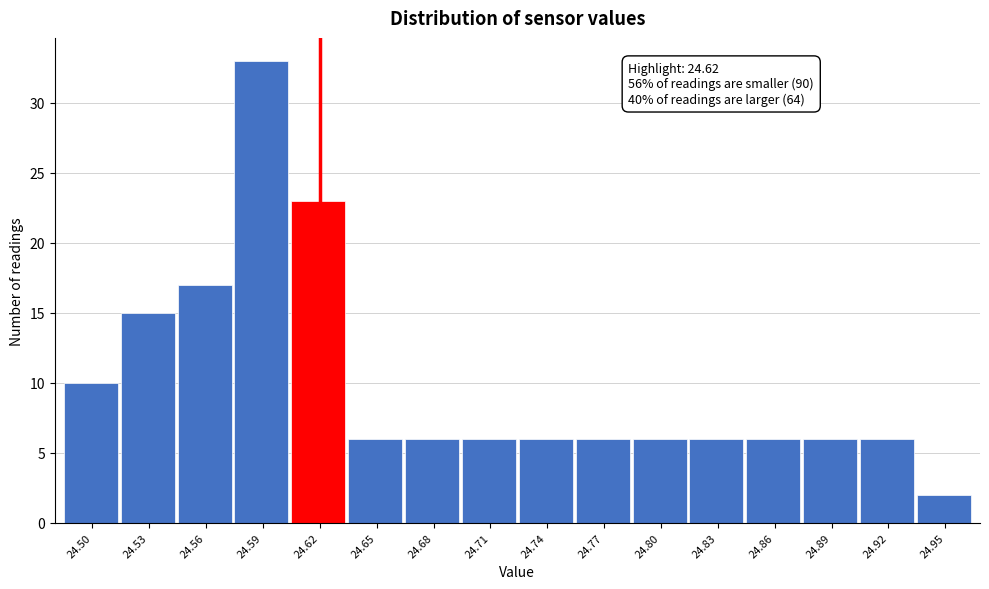

Over which range of the x-axis is the bar tallest?

24.575 to 24.605